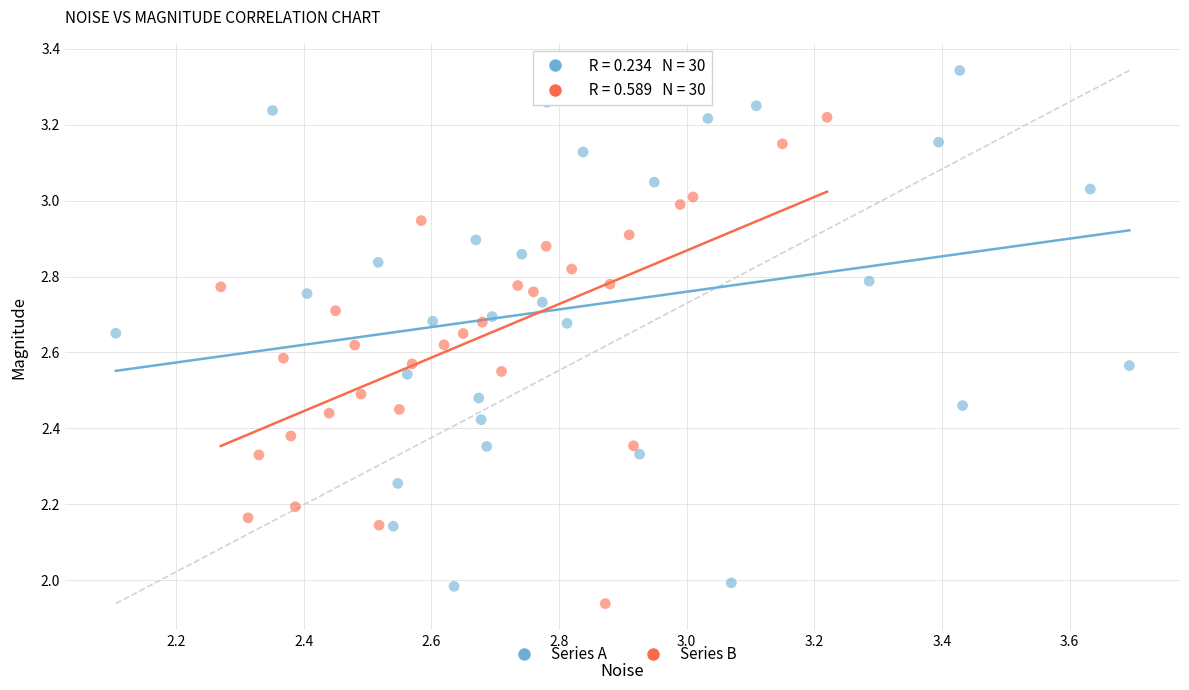

Which series reaches the maximum Y coordinate?

Series A